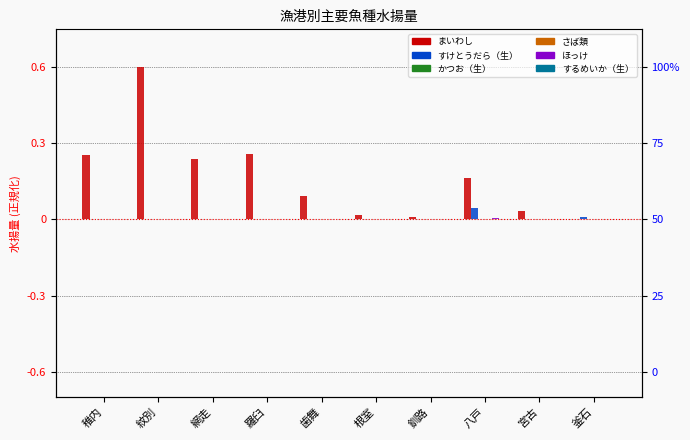

True or false: すけとうだら（生） has a value of -0.0 at 紋別.

False